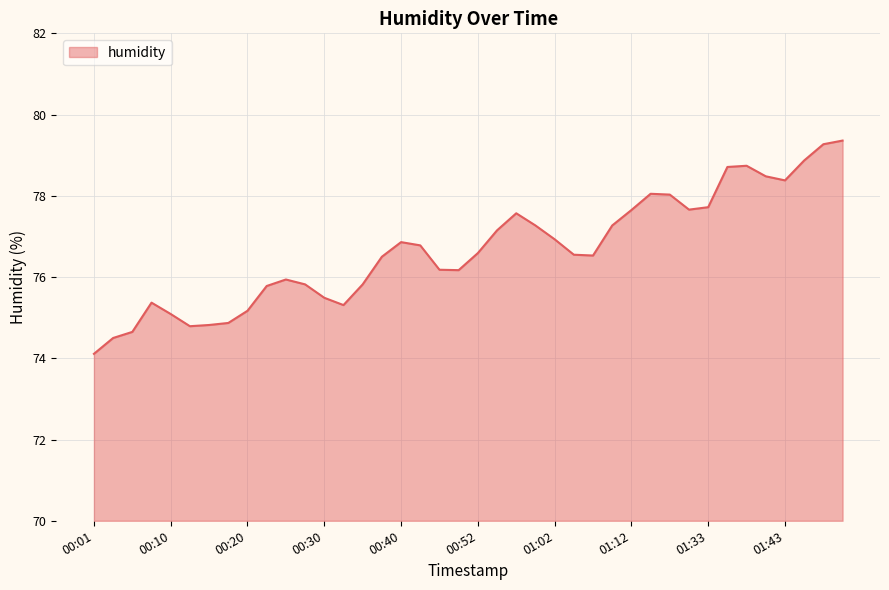

True or false: the data has more than 0 interior local peaks.

True